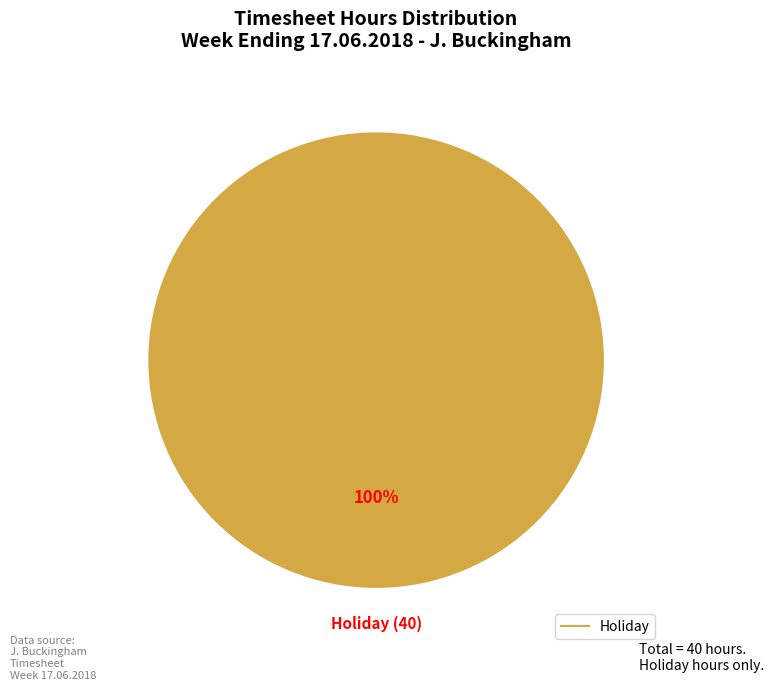

Is there a majority slice in this chart?

Yes